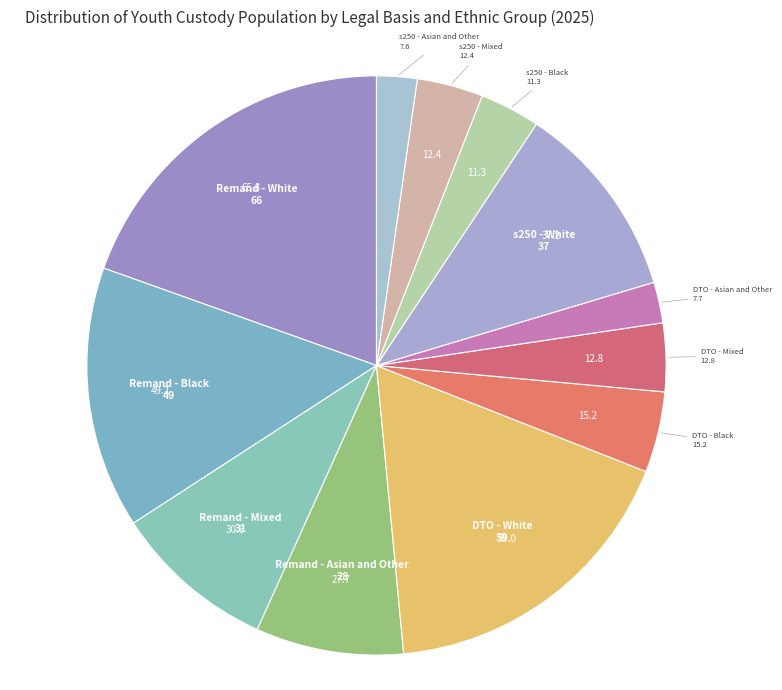

How many segments does this pie chart have?

12